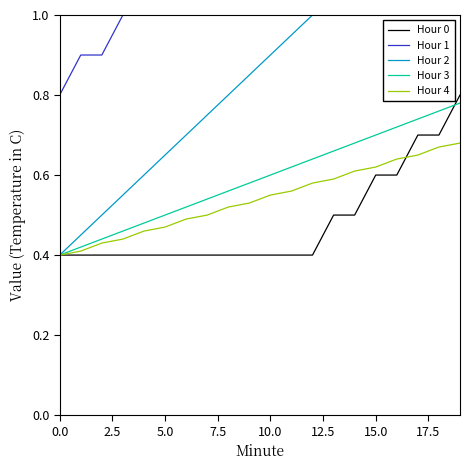

Which category has the highest value in the Hour 0 series?

19